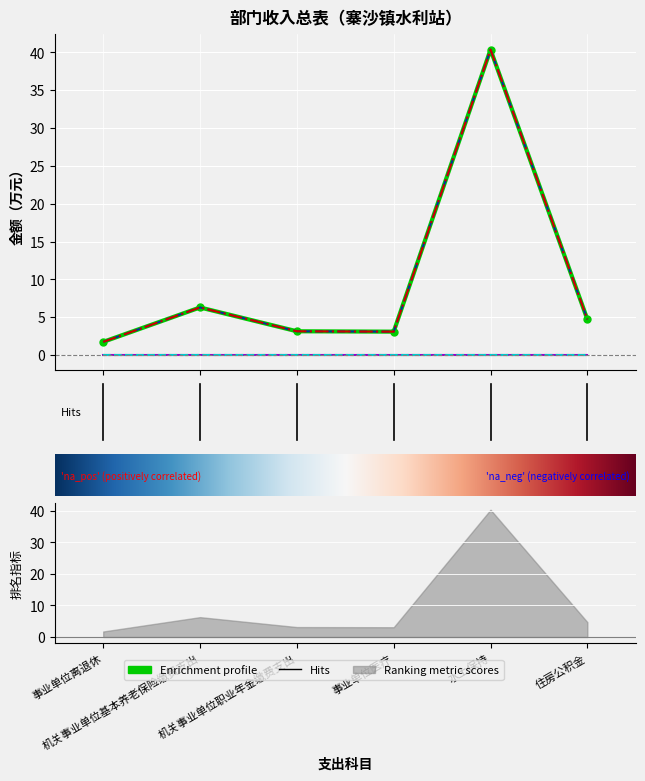

At which category does 经费拨款(补助) reach its first local peak?

1